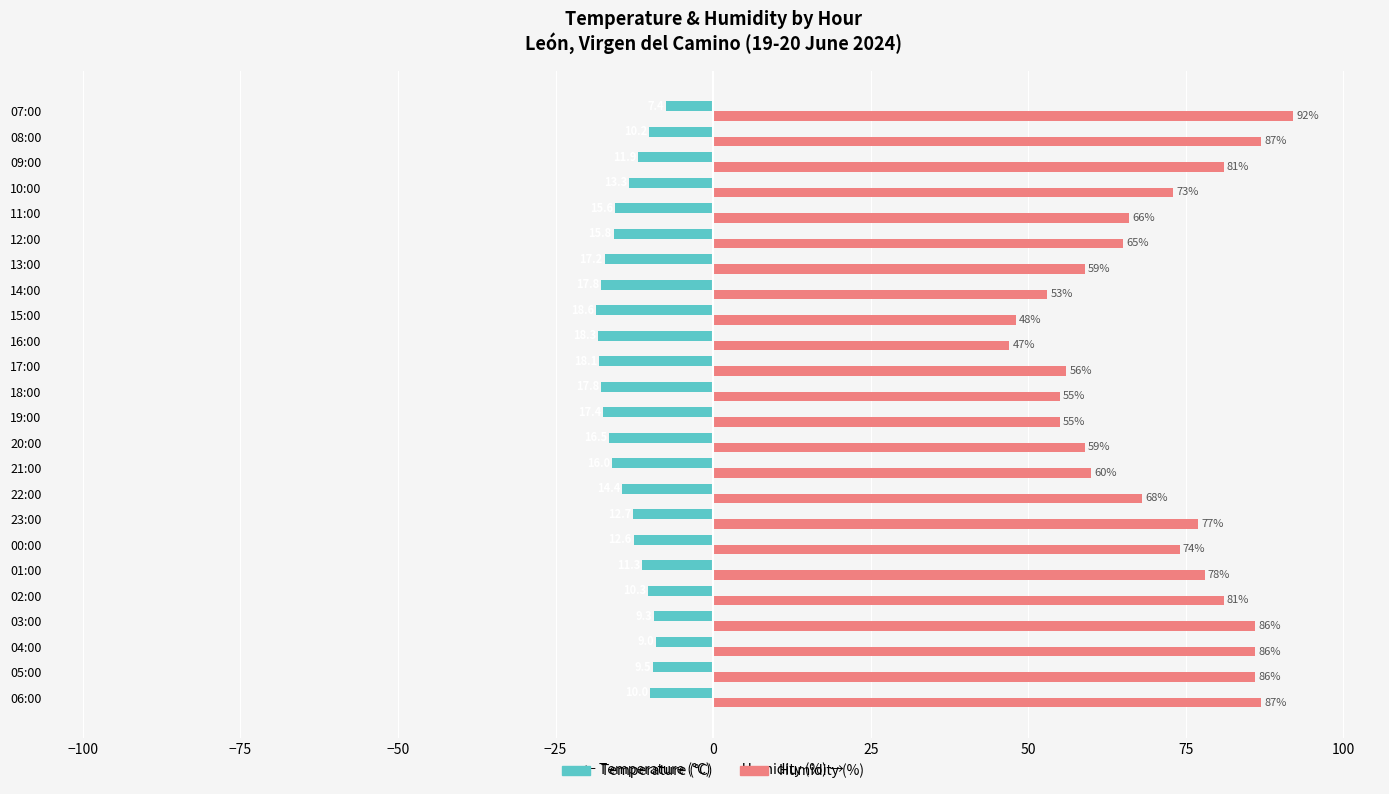

At which category is the sum across all series the highest?

07:00